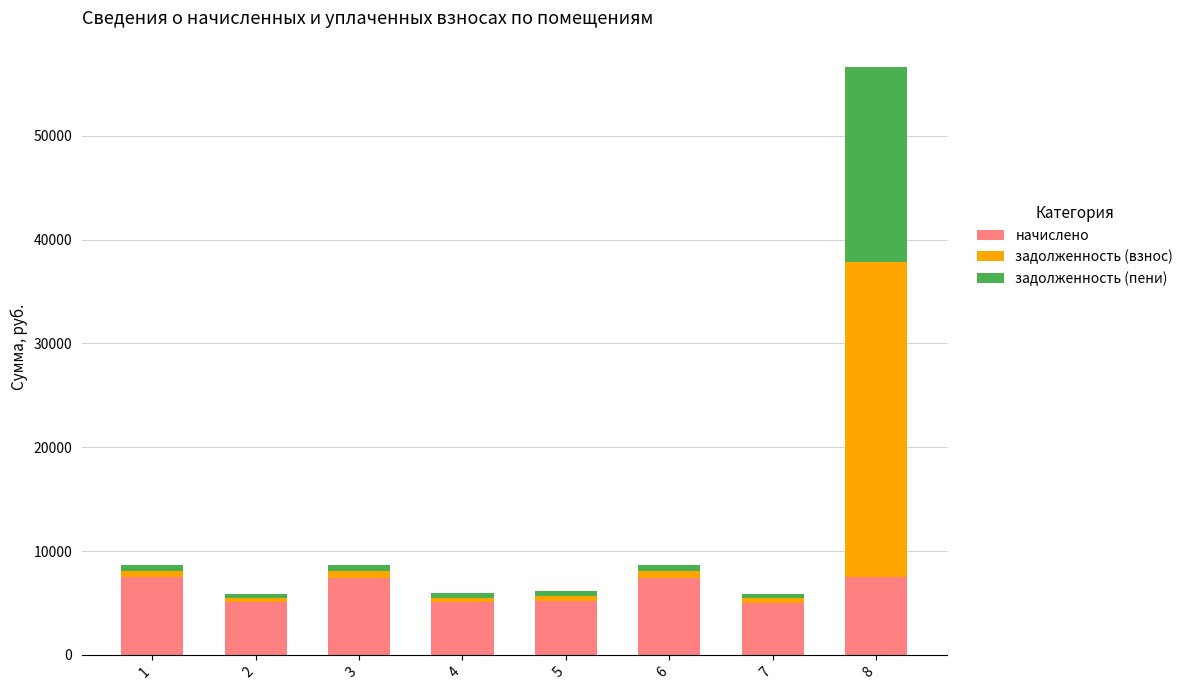

What is the minimum value for начислено?

5022.1